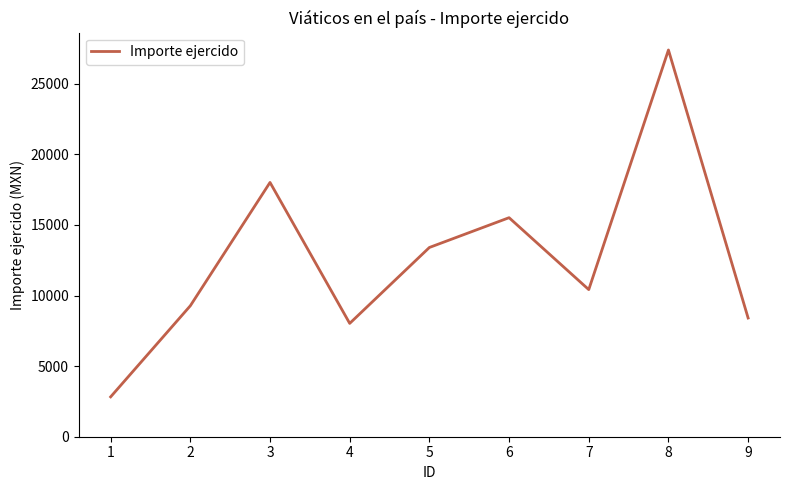

Read the value at 6.

15511.0